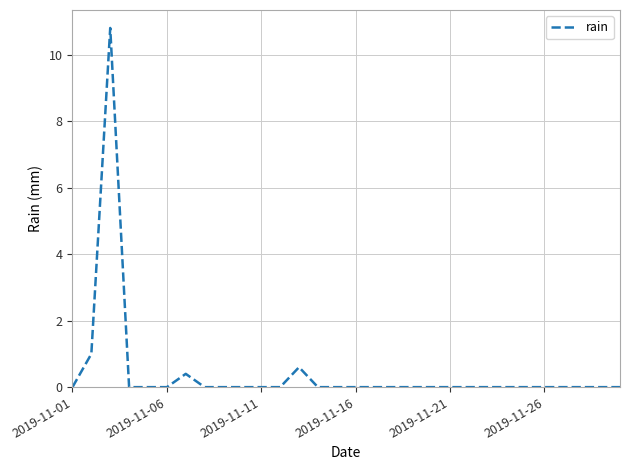

What is the maximum value shown in the chart?

10.8